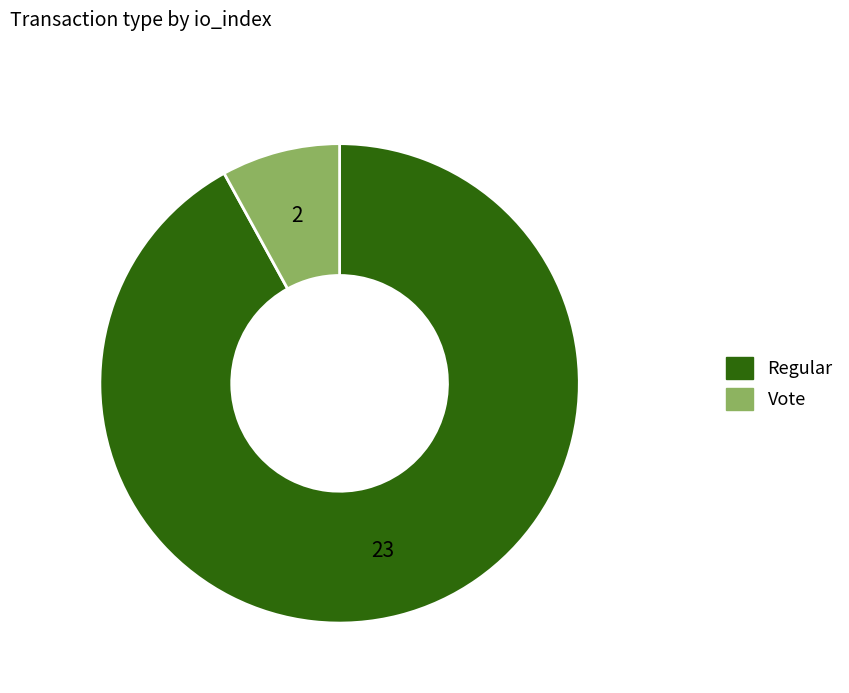

How many segments does this pie chart have?

2